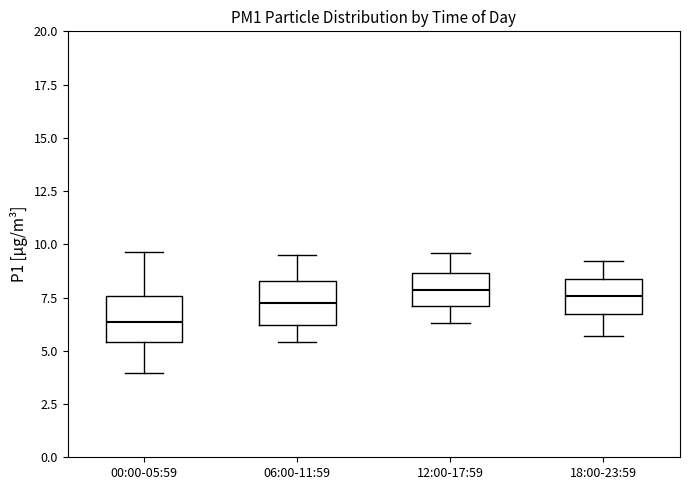

Where is the lower edge of the box for 00:00-05:59 on the y-axis? The values are not printed on the chart, so give them approximately, as read against the axis.

5.5